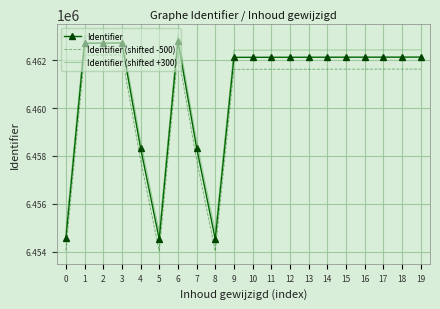

What is the average value of the Identifier series?

6460728